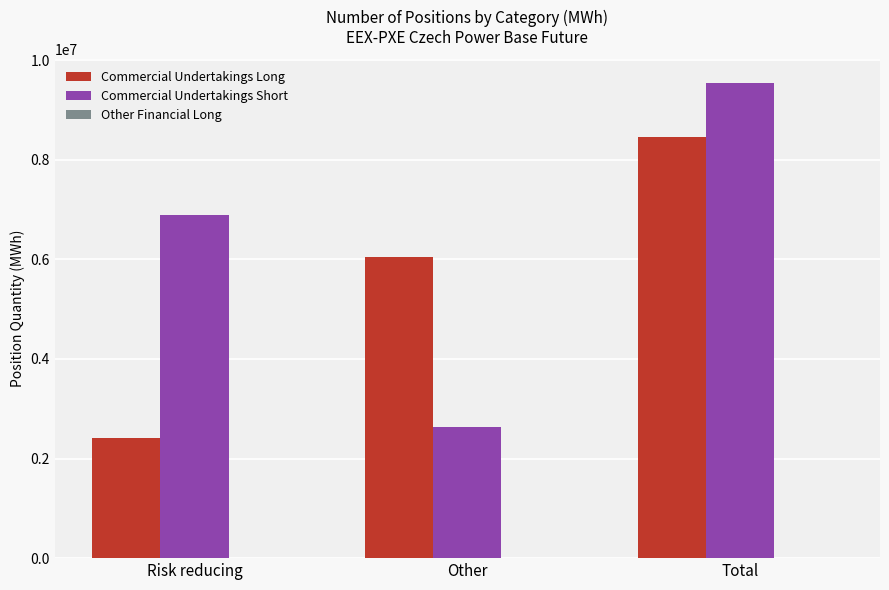

Which series changed the most between Risk reducing and Total?

Commercial Undertakings Long